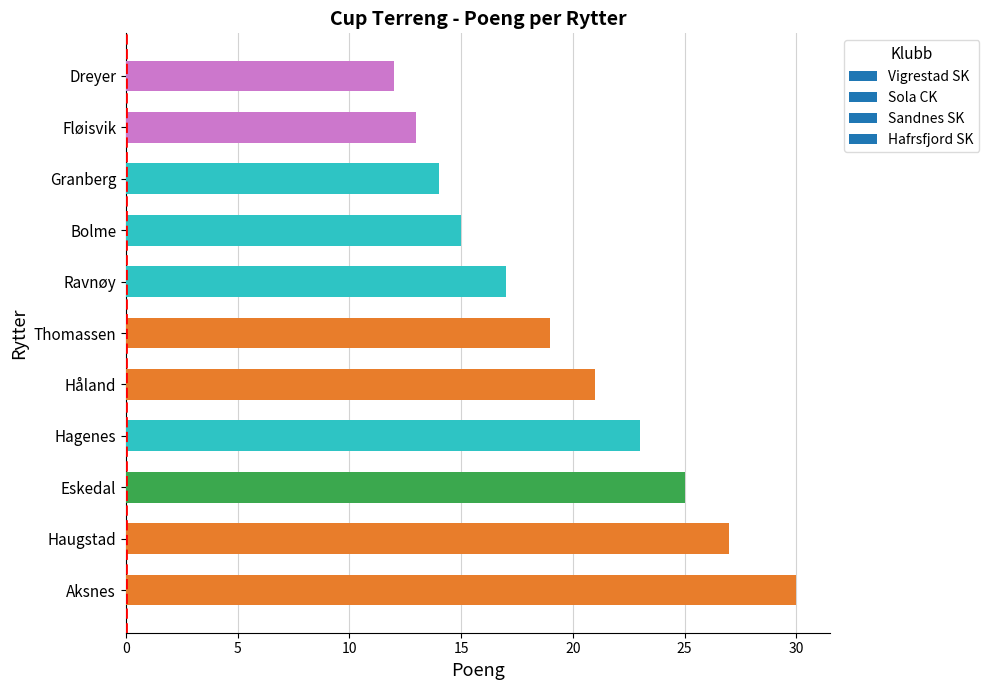

Is it true that the value at Eskedal is 25?

True